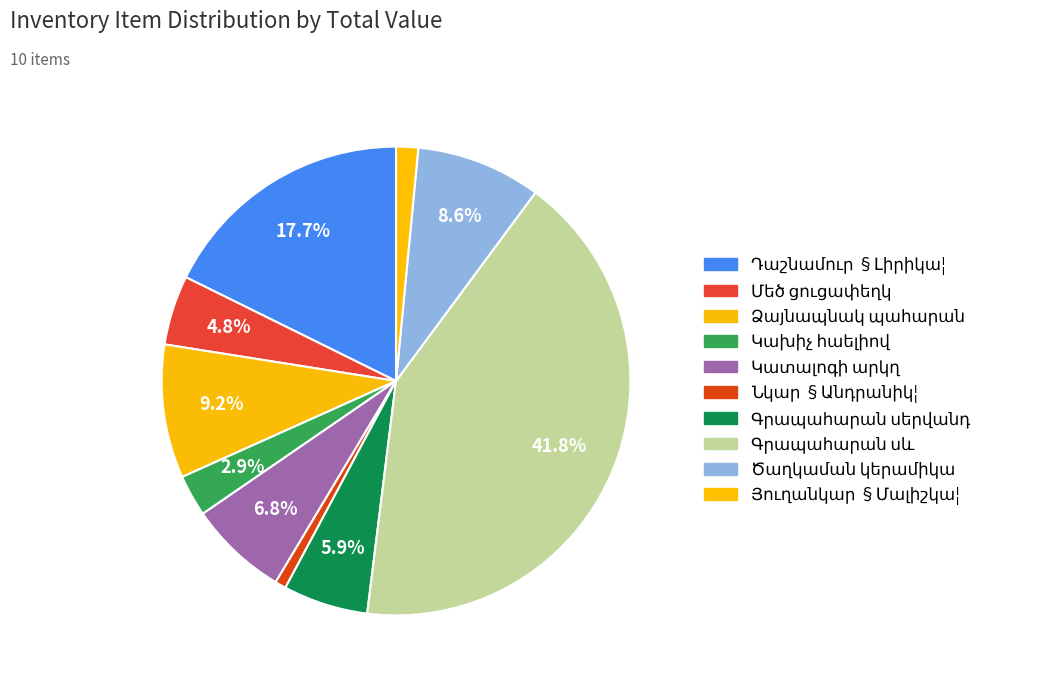

To the nearest percent, what portion does Մեծ ցուցափեղկ represent?

5%